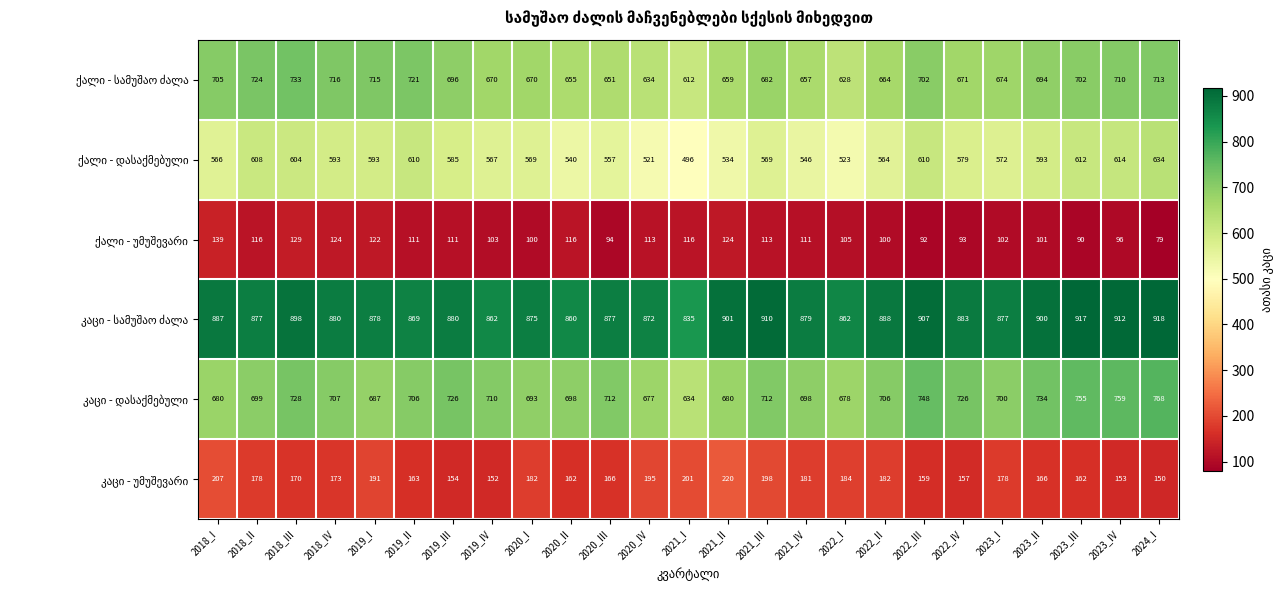

What is the smallest value displayed?

79